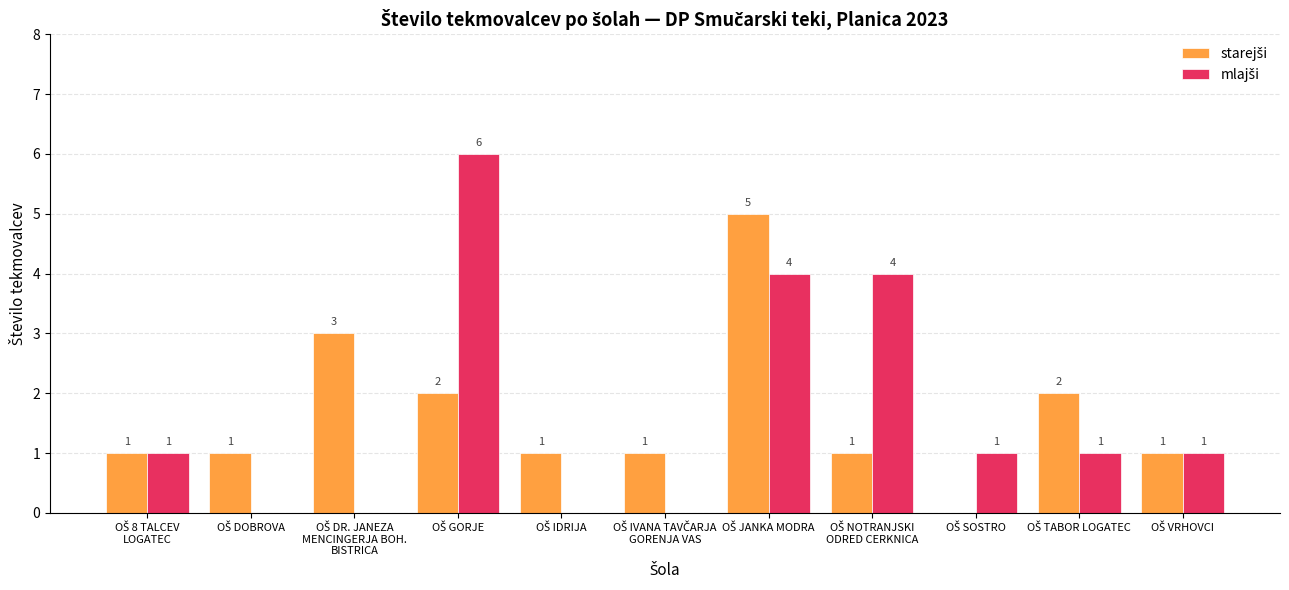

How many distinct data groups are displayed?

2